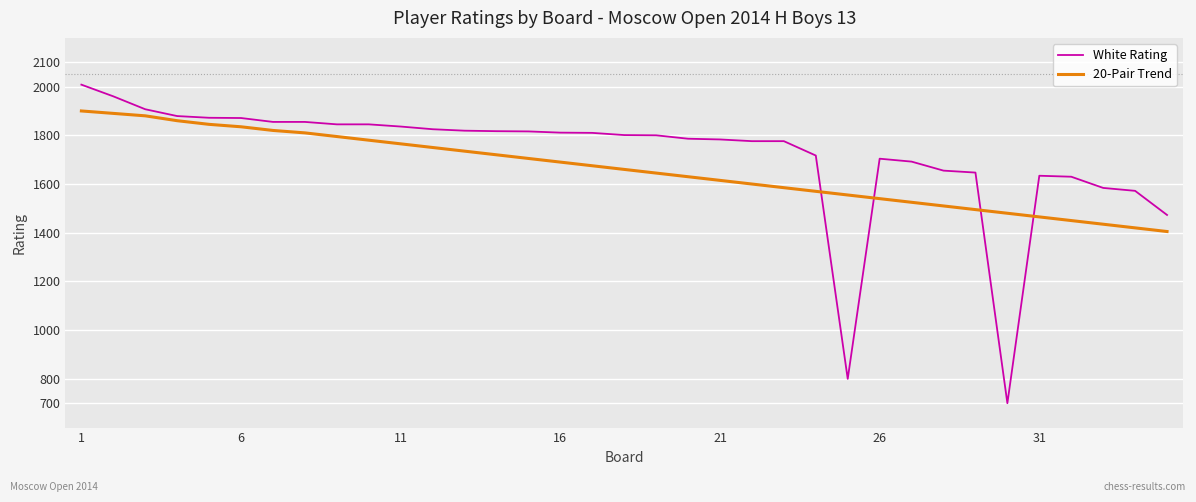

Which series has the widest spread of values?

White Rating